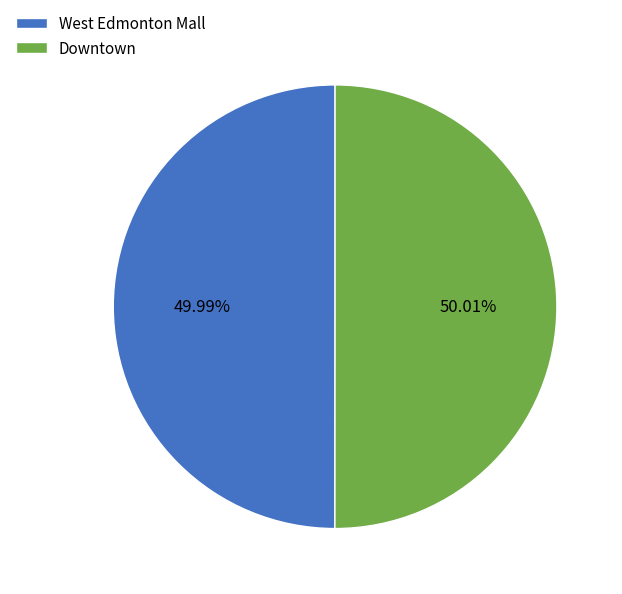

What is the ratio of the value at West Edmonton Mall to the value at Downtown?

1.0